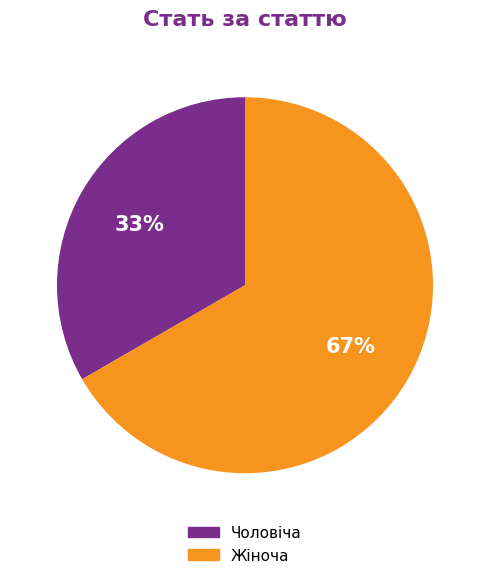

Which has a higher value, Чоловіча or Жіноча?

Жіноча